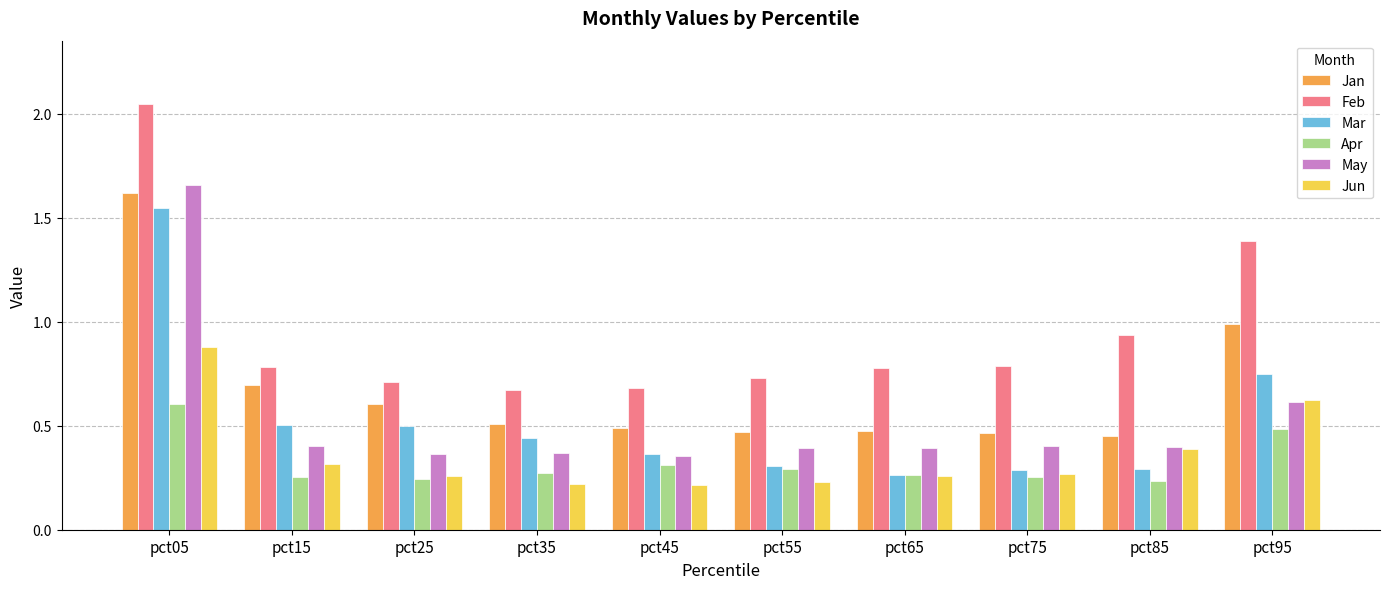

What is the average value of the Feb series?

1.0